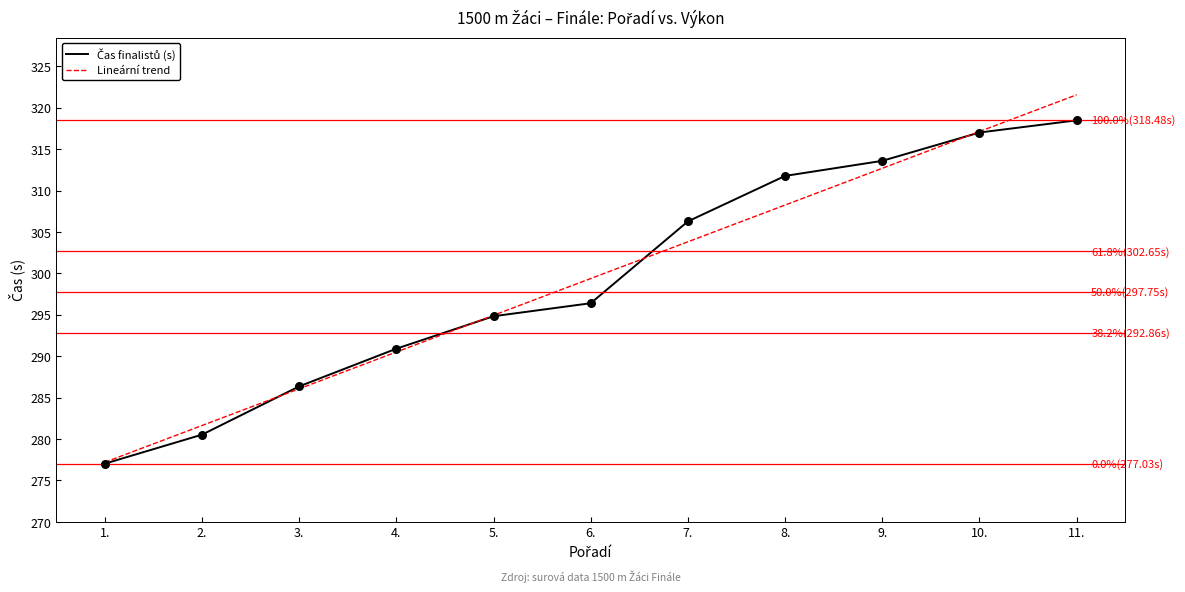

At which category is the sum across all series the highest?

11.